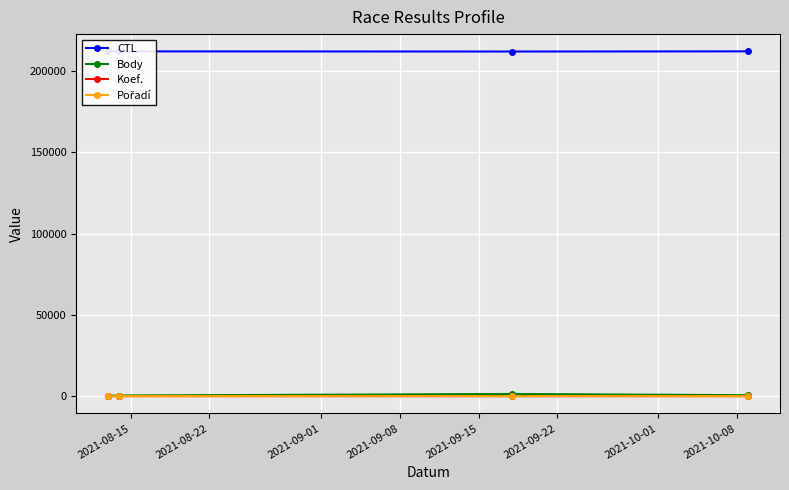

How many interior local peaks does the Body series have?

1